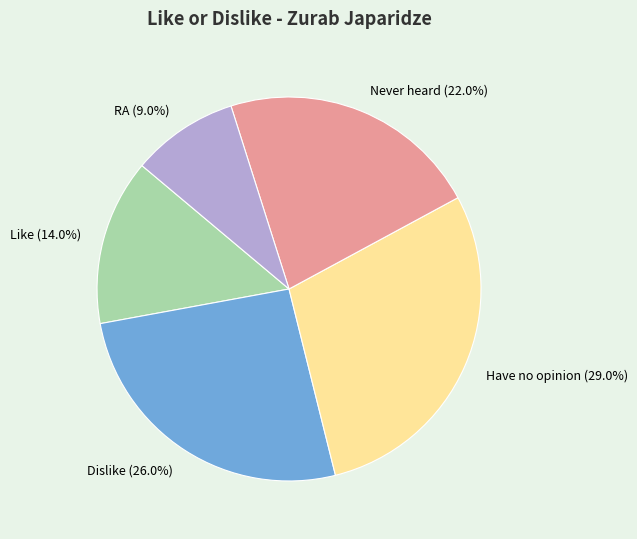

What is the largest slice in the pie chart?

Have no opinion